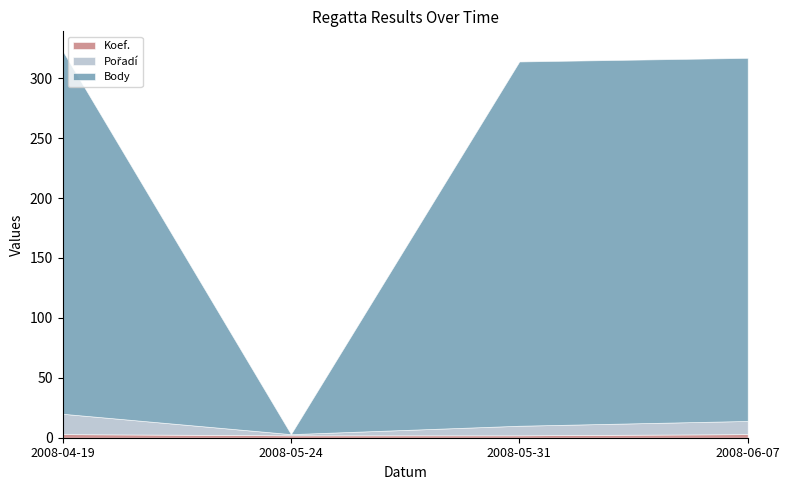

Does the chart display data point markers on the line(s)?

No